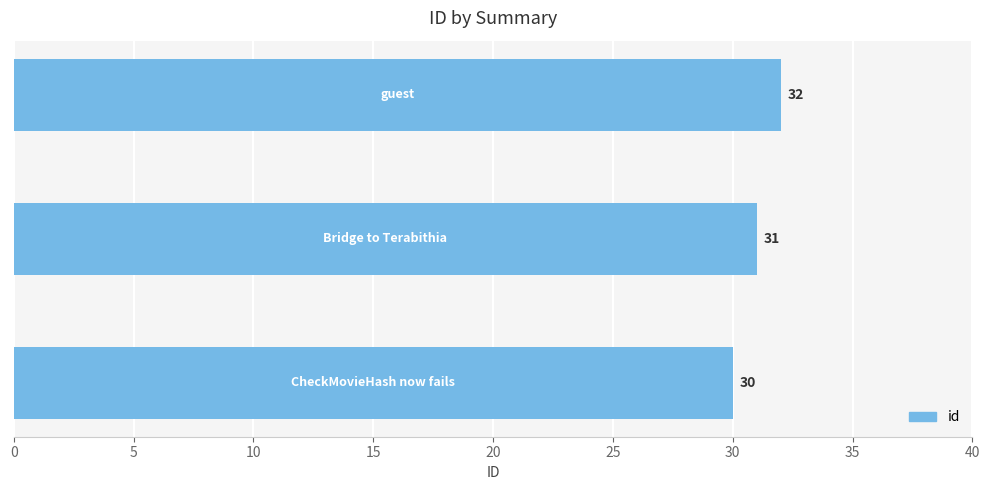

How many data points are less than 31?

1